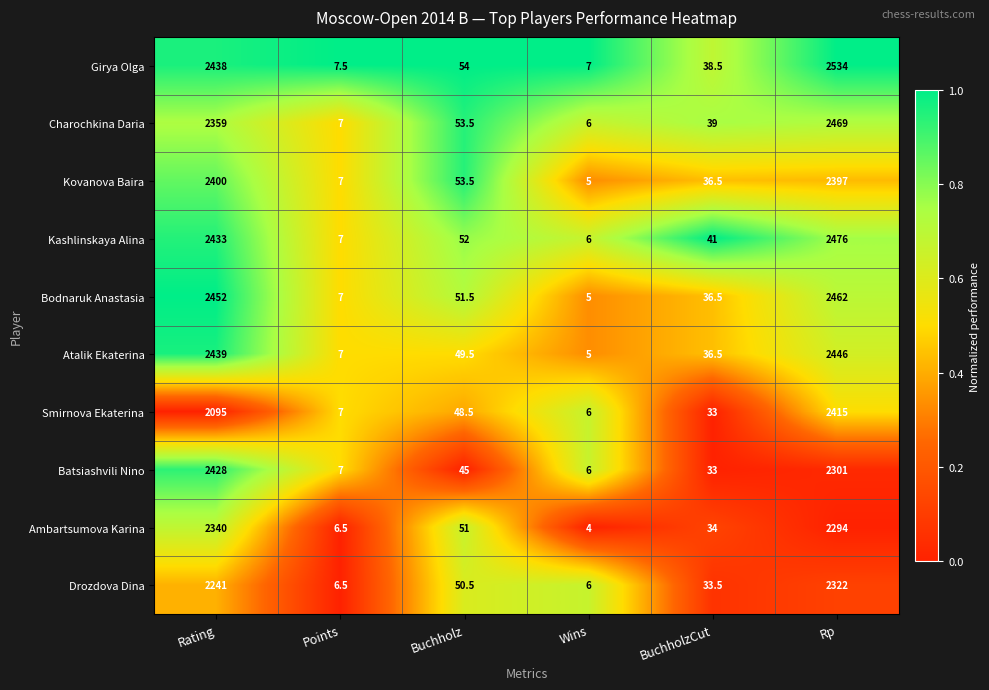

What is the difference between the Charochkina Daria values at Buchholz and BuchholzCut?

14.5